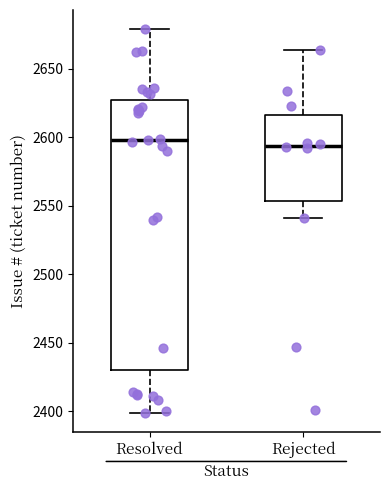

Where is the lower edge of the box for Rejected on the y-axis? The values are not printed on the chart, so give them approximately, as read against the axis.

2555